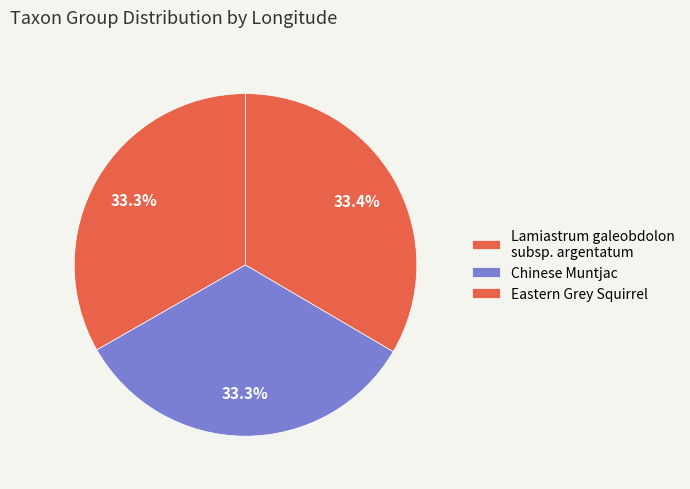

Approximately how many times larger is the value at Lamiastrum galeobdolon subsp. argentatum compared to Chinese Muntjac?

1.0